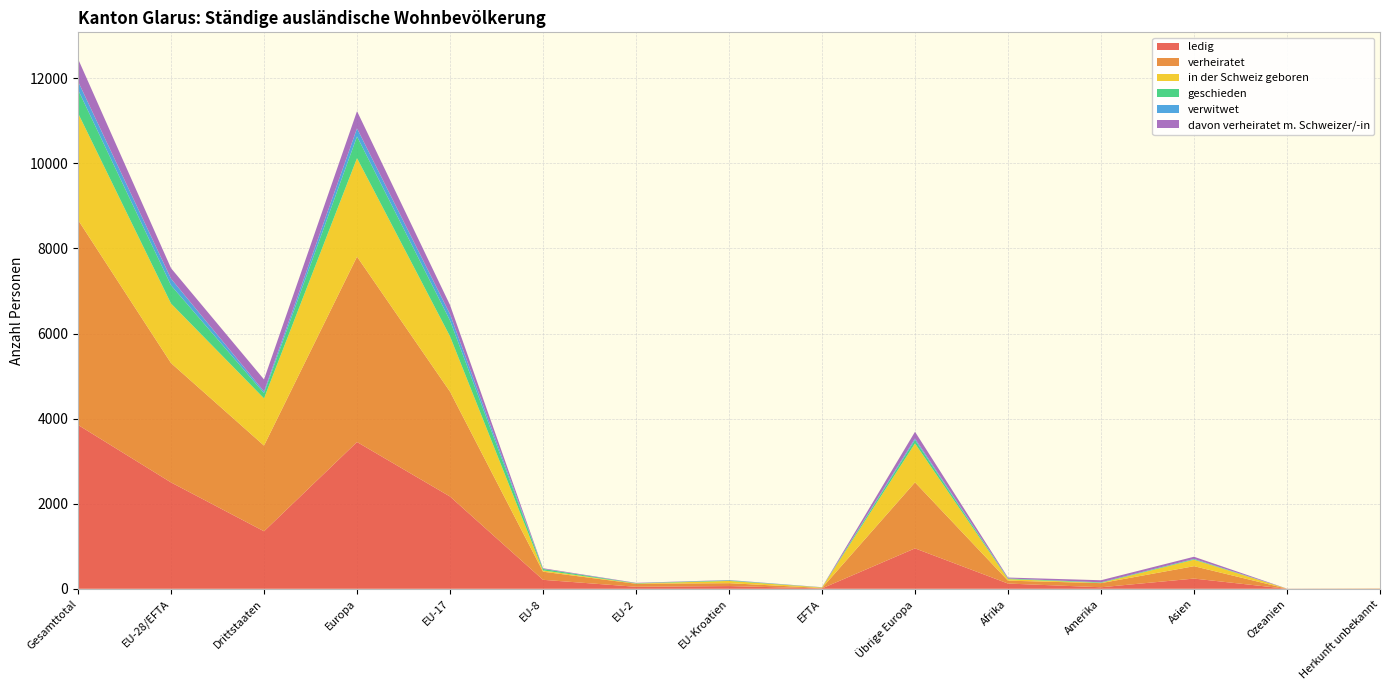

Reading left to right, transcribe all the data shown in this chart.

ledig: Gesamttotal=3852	EU-28/EFTA=2500	Drittstaaten=1352	Europa=3450	EU-17=2169	EU-8=211	EU-2=47	EU-Kroatien=64	EFTA=9	Übrige Europa=950	Afrika=123	Amerika=36	Asien=240	Ozeanien=0	Herkunft unbekannt=3
verheiratet: Gesamttotal=4819	EU-28/EFTA=2805	Drittstaaten=2014	Europa=4357	EU-17=2465	EU-8=191	EU-2=71	EU-Kroatien=68	EFTA=10	Übrige Europa=1552	Afrika=68	Amerika=97	Asien=291	Ozeanien=2	Herkunft unbekannt=4
in der Schweiz geboren: Gesamttotal=2510	EU-28/EFTA=1400	Drittstaaten=1110	Europa=2315	EU-17=1300	EU-8=30	EU-2=6	EU-Kroatien=53	EFTA=11	Übrige Europa=915	Afrika=36	Amerika=6	Asien=152	Ozeanien=0	Herkunft unbekannt=1
geschieden: Gesamttotal=550	EU-28/EFTA=428	Drittstaaten=122	Europa=510	EU-17=372	EU-8=34	EU-2=8	EU-Kroatien=11	EFTA=3	Übrige Europa=82	Afrika=14	Amerika=12	Asien=14	Ozeanien=0	Herkunft unbekannt=0
verwitwet: Gesamttotal=198	EU-28/EFTA=157	Drittstaaten=41	Europa=191	EU-17=150	EU-8=2	EU-2=0	EU-Kroatien=5	EFTA=0	Übrige Europa=34	Afrika=1	Amerika=1	Asien=5	Ozeanien=0	Herkunft unbekannt=0
davon verheiratet m. Schweizer/-in: Gesamttotal=528	EU-28/EFTA=246	Drittstaaten=282	Europa=404	EU-17=214	EU-8=15	EU-2=8	EU-Kroatien=5	EFTA=4	Übrige Europa=158	Afrika=22	Amerika=49	Asien=51	Ozeanien=2	Herkunft unbekannt=0